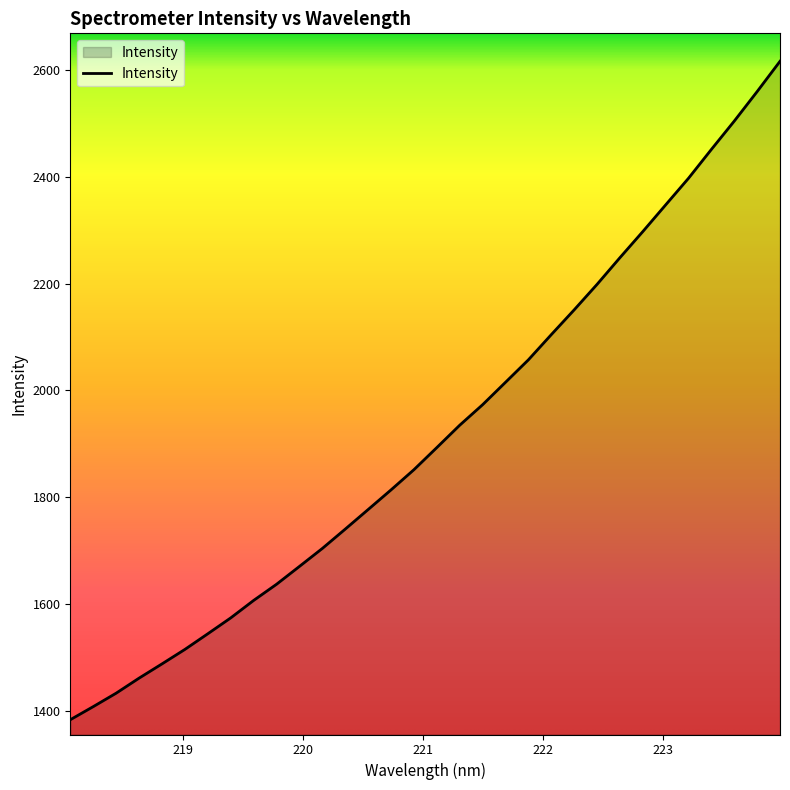

What is the minimum value shown in the chart?

1383.5